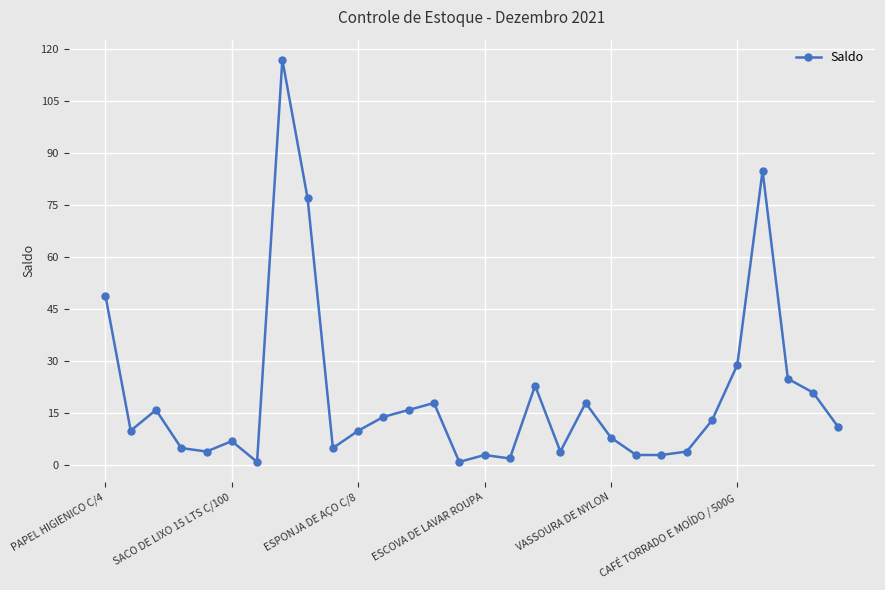

What is the difference between the second highest and minimum values?

84